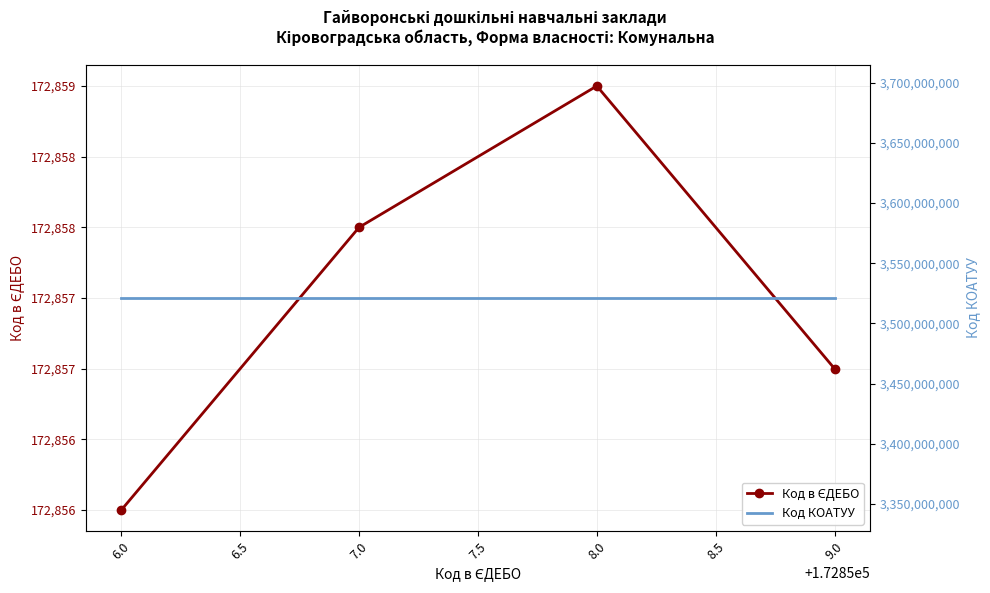

Reading left to right, extract all data points from this chart.

Код в ЄДЕБО: 172856	172858	172859	172857
Код КОАТУУ: 3521110100	3521110100	3521110100	3521110100